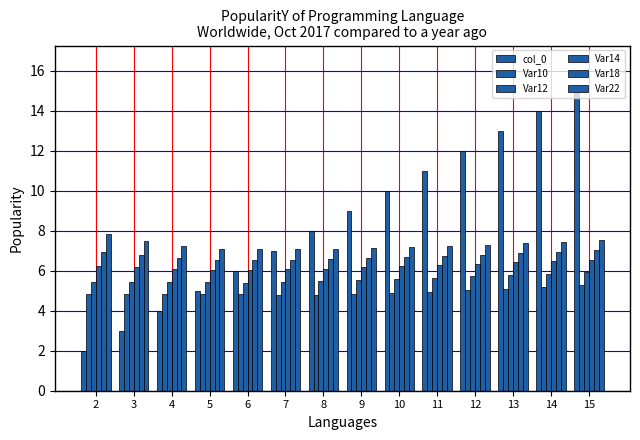

List the series in order of their peak value, lowest first.

Var10, Var12, Var14, Var18, Var22, col_0